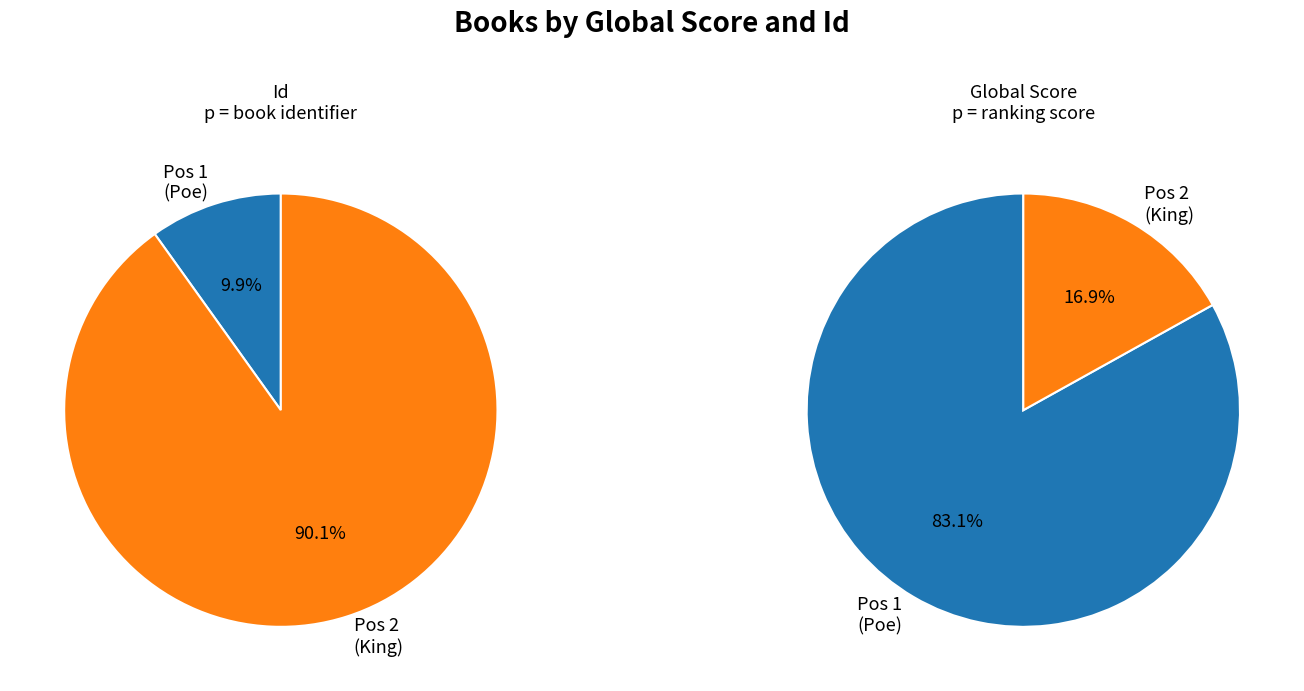

Is it true that The Complete Tales and Poems of Edgar Allan Poe is 10% of the pie?

True